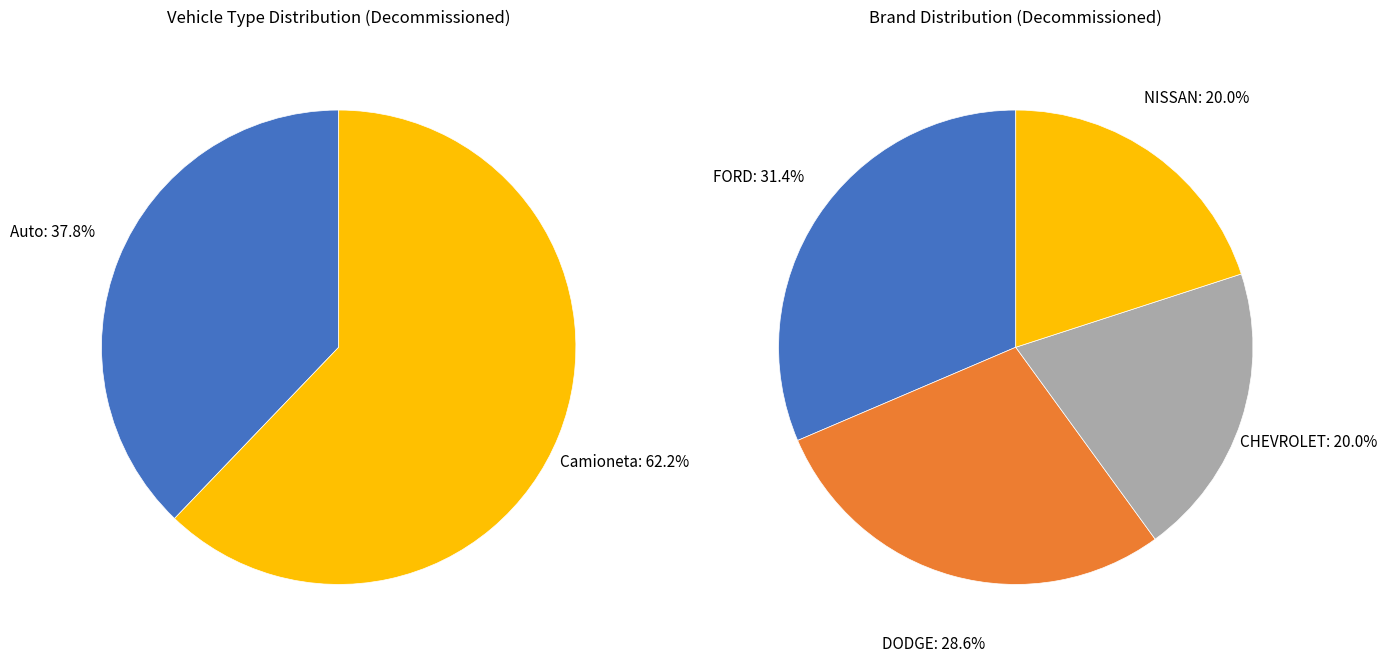

What percentage is NOT represented by Auto?

62.2%